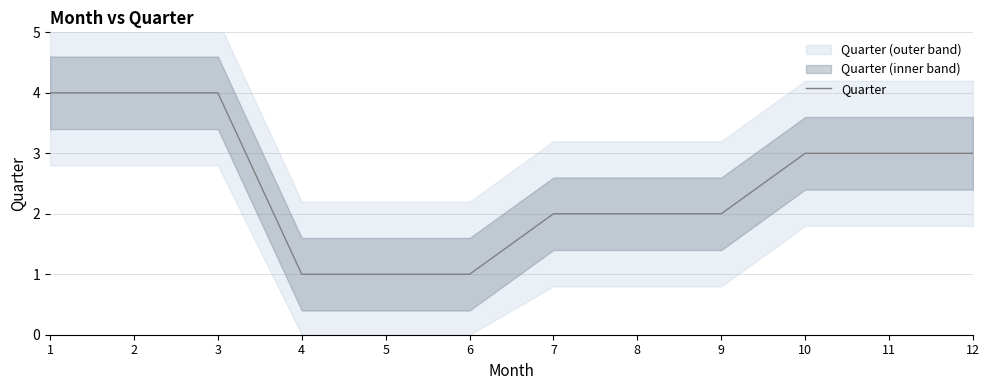

Which category has the highest value across all series?

1